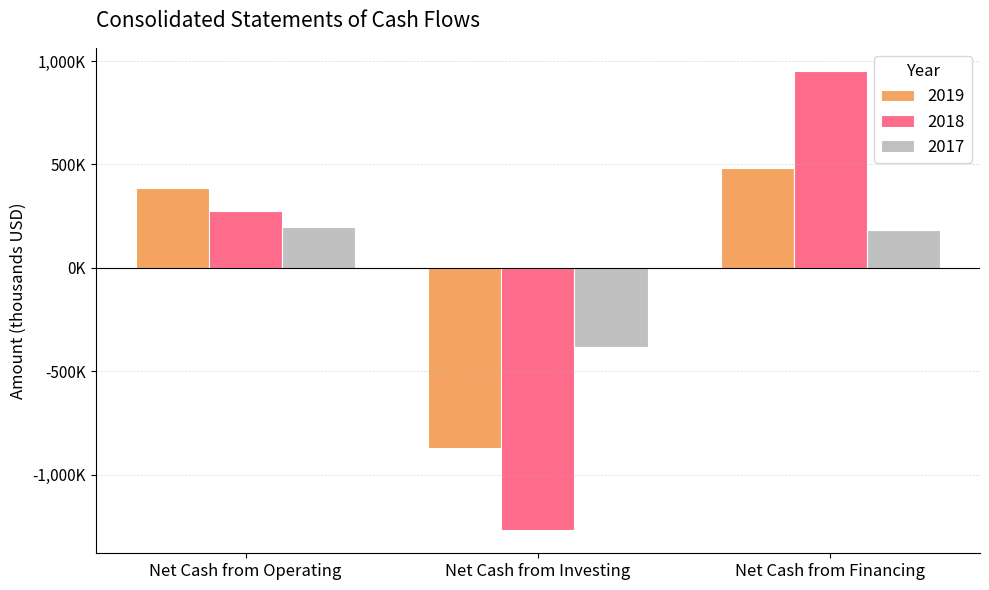

What is the maximum value shown in the chart?

952918